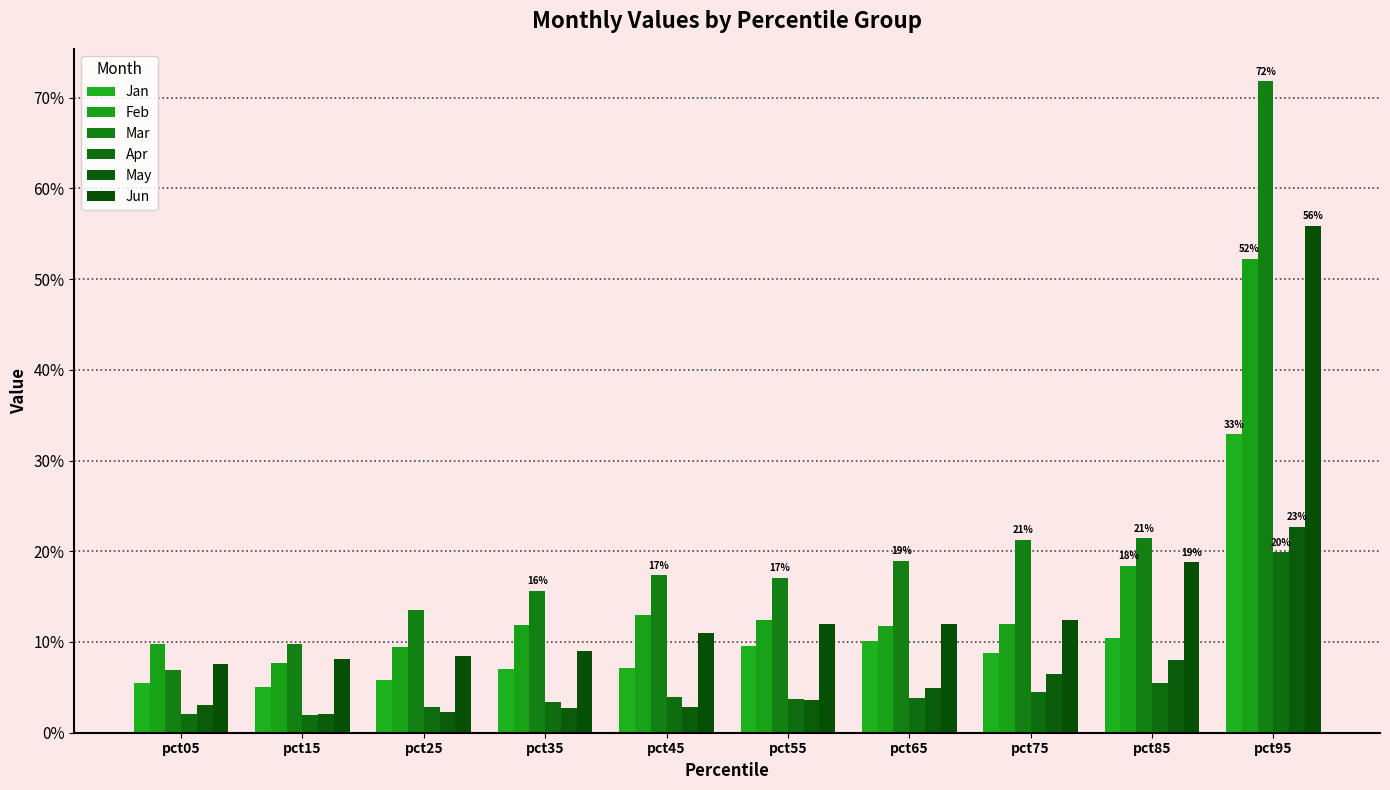

What is the value of the Jan bar at the 6th from the left?

0.1